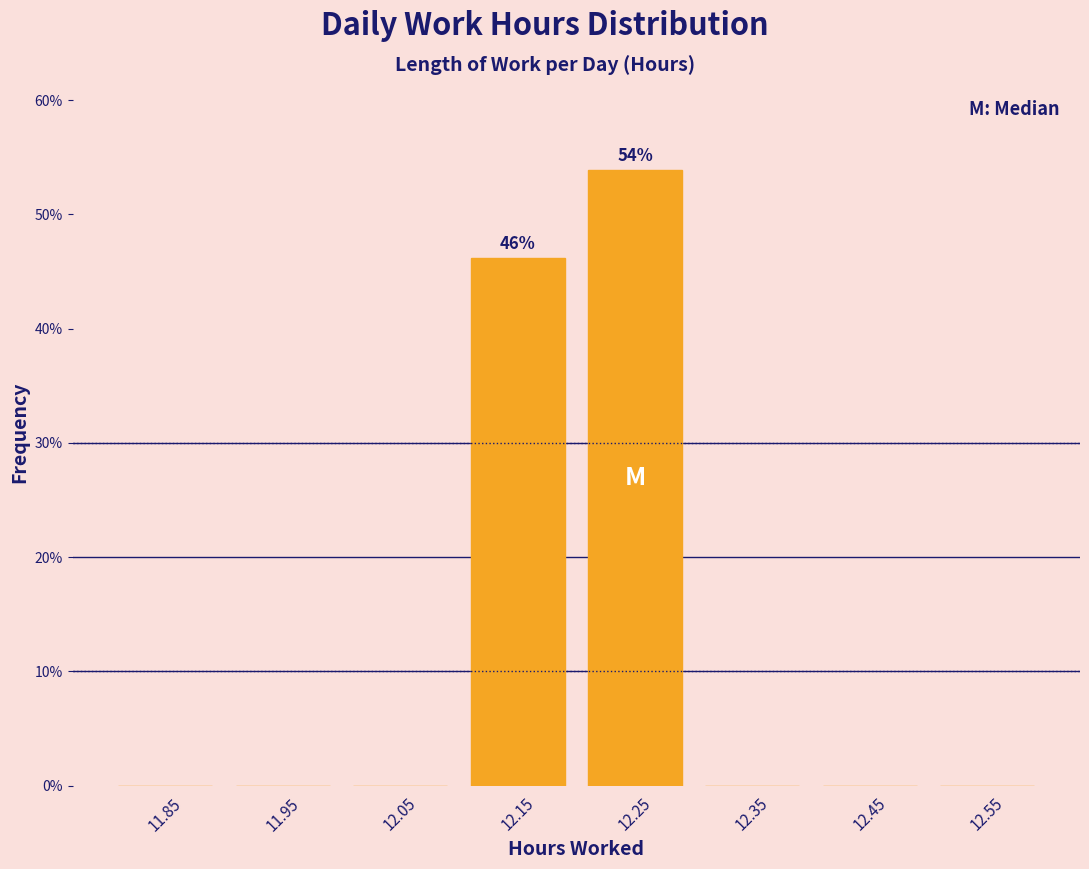

Which range on the x-axis has the tallest bar?

12.2 to 12.3